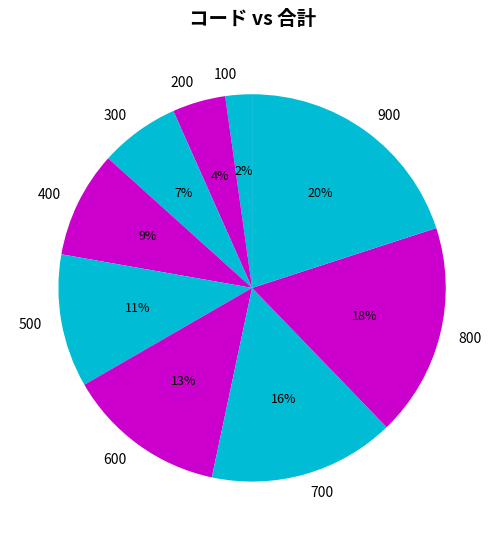

Do 700 and 500 together represent more than half of the pie?

No